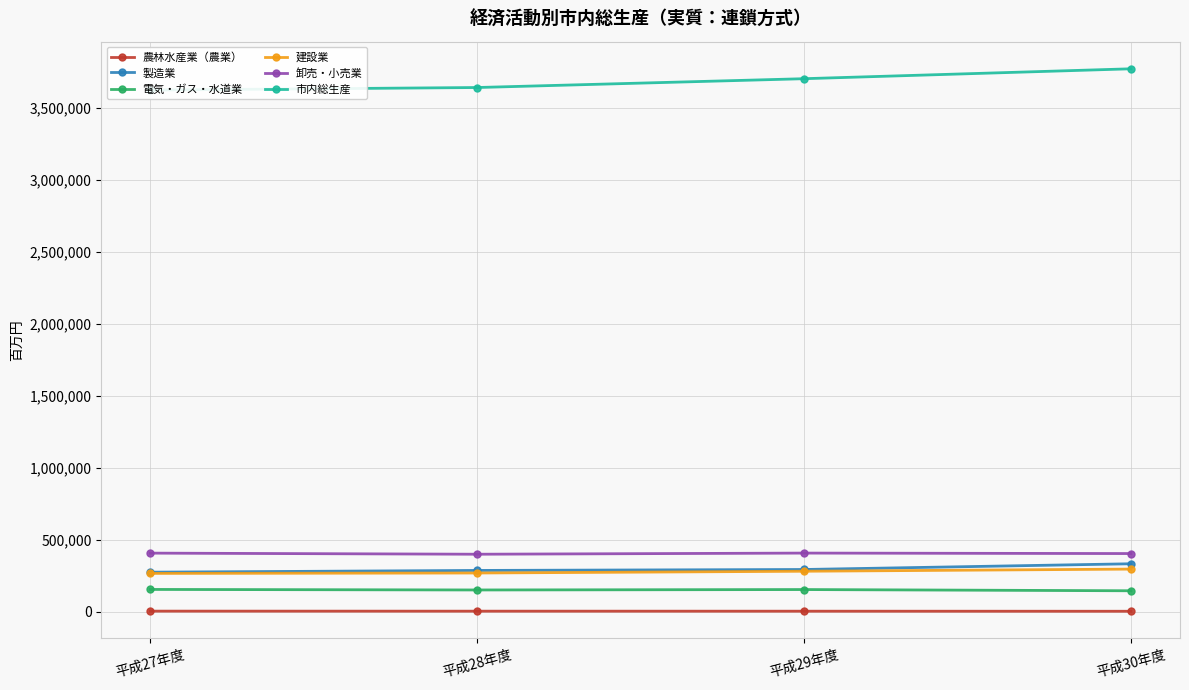

What is the smallest value displayed?

4176.3